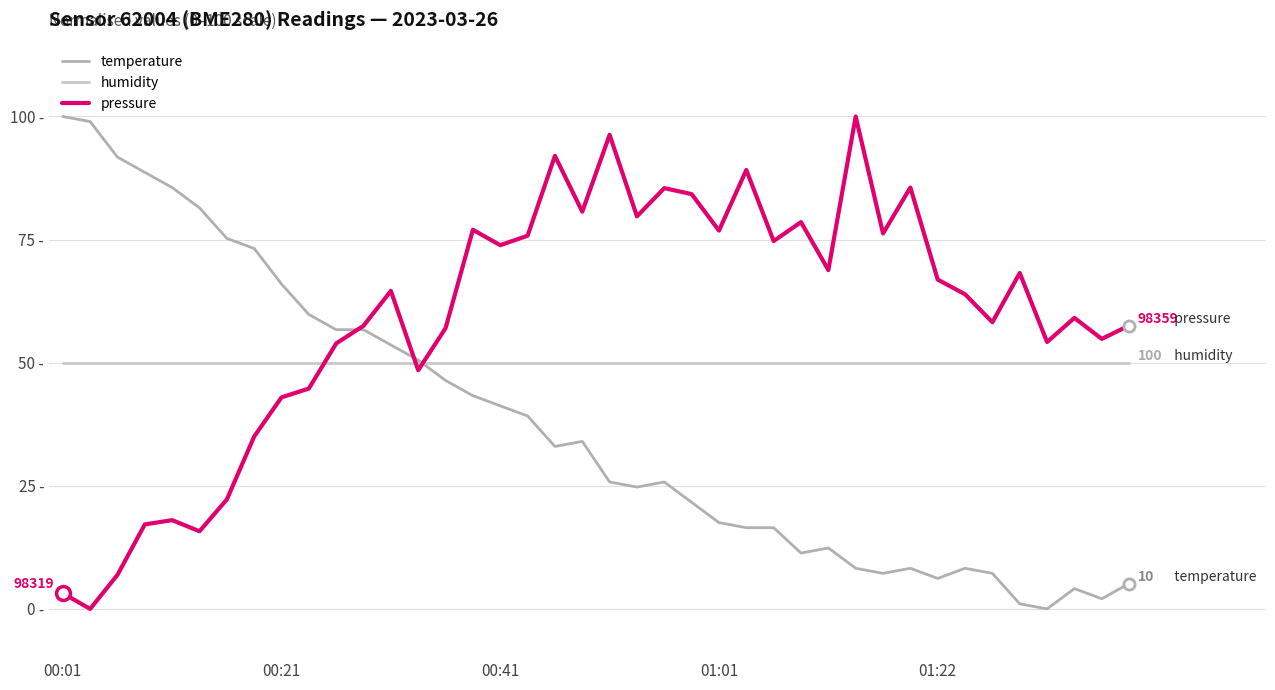

What is the average value of the temperature series?

37.6